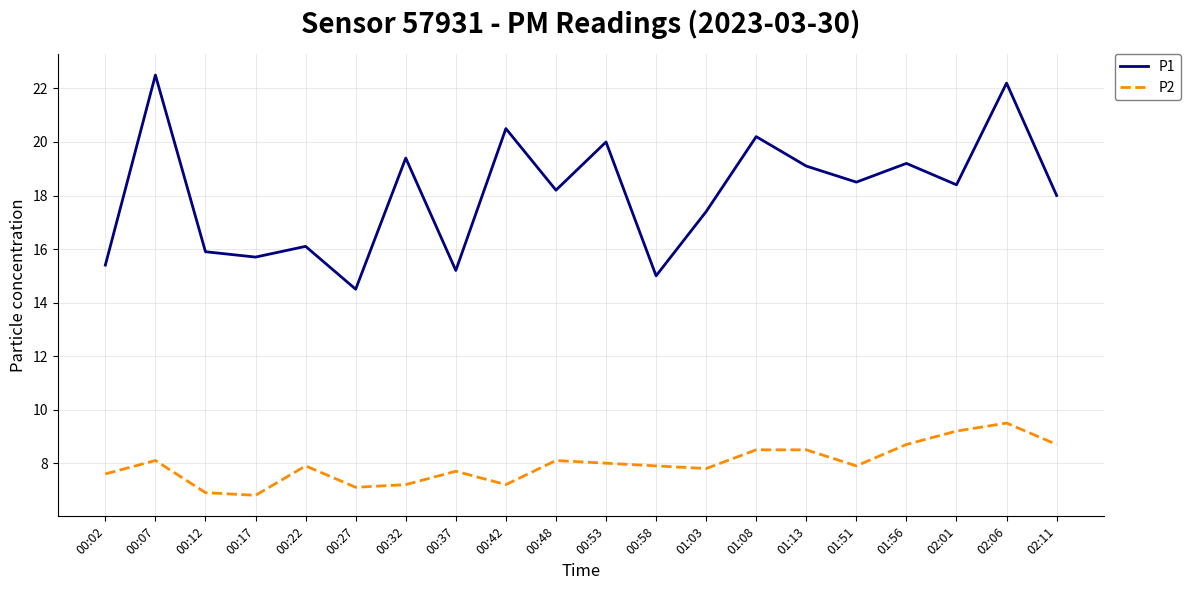

What value does the P1 series have at 00:07?

22.5